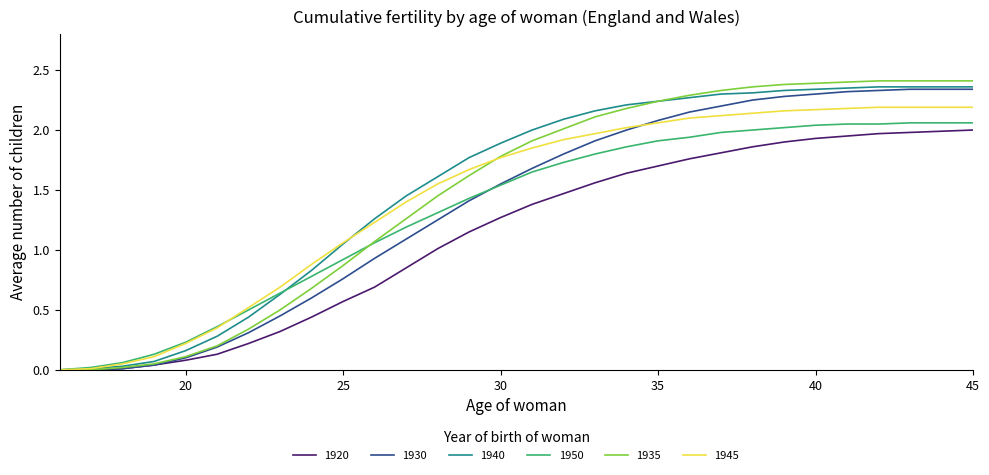

Which series has the largest range (max minus min)?

1935